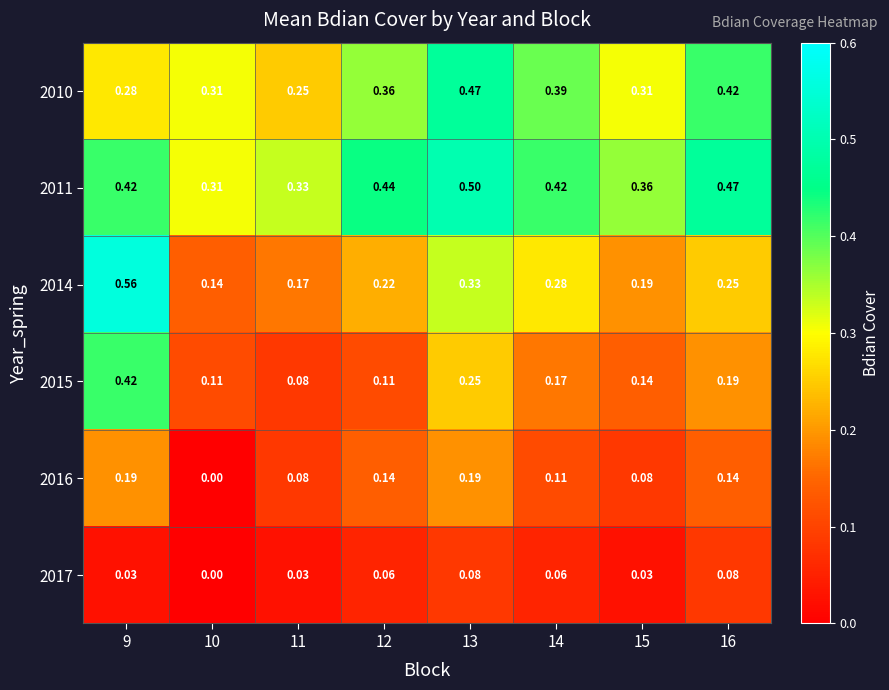

Which series changed the most between 9 and 14?

2014